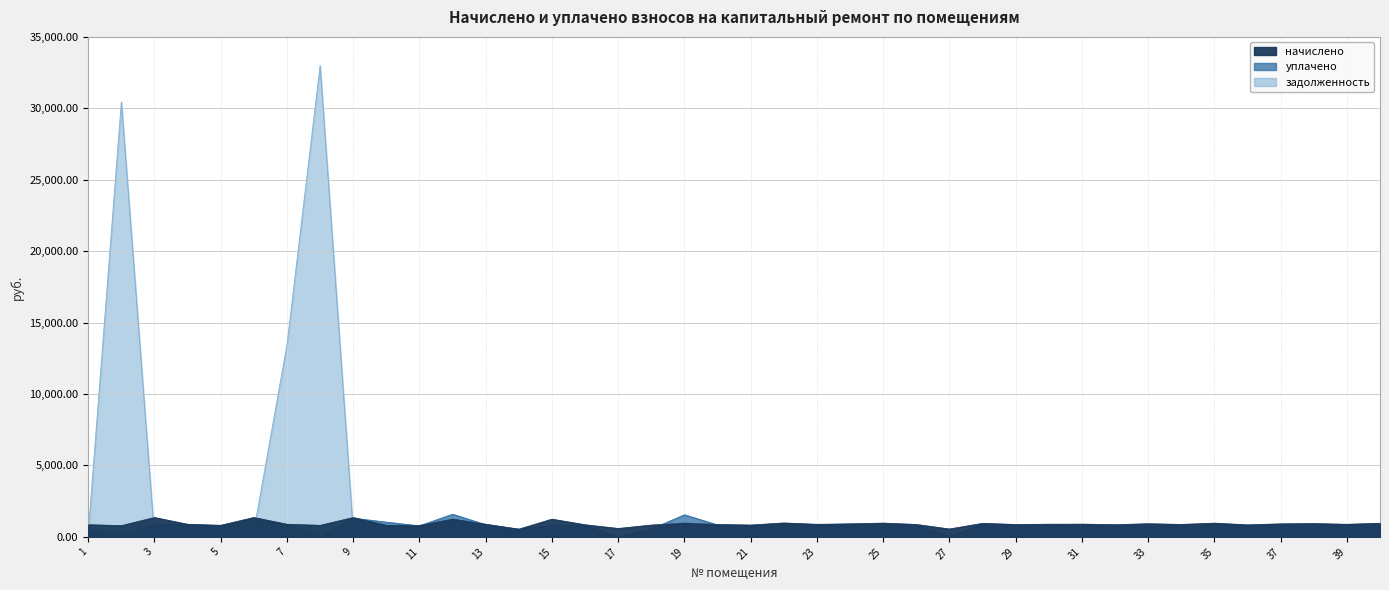

What is the value of the начислено point at the 31st from the left?

891.1